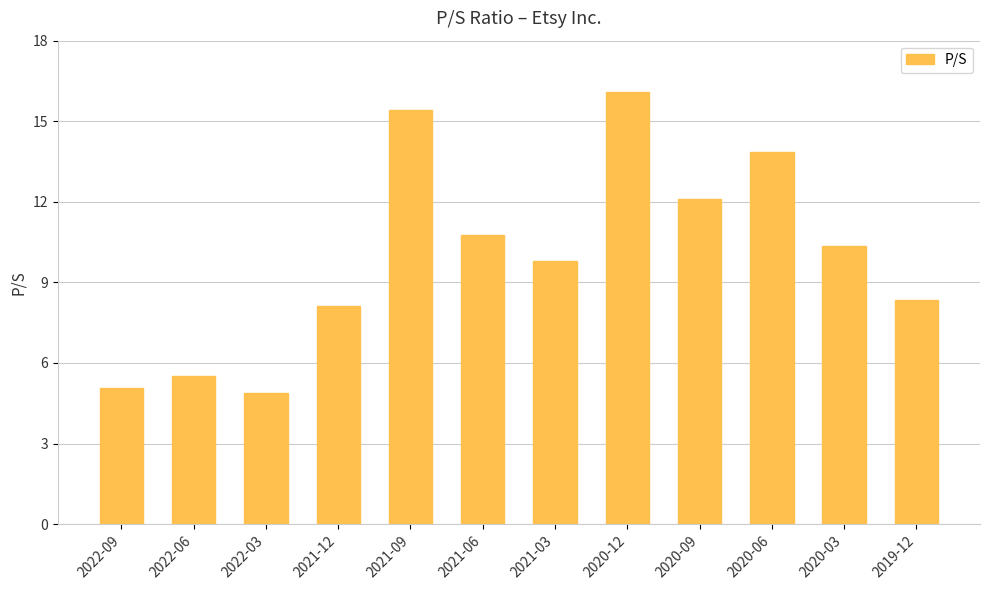

What position from the right is 2020-03?

2